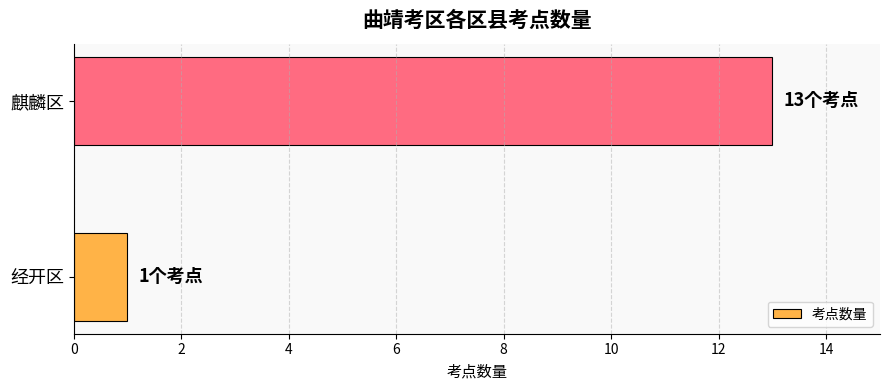

What is the change in value from 经开区 to 麒麟区?

+12